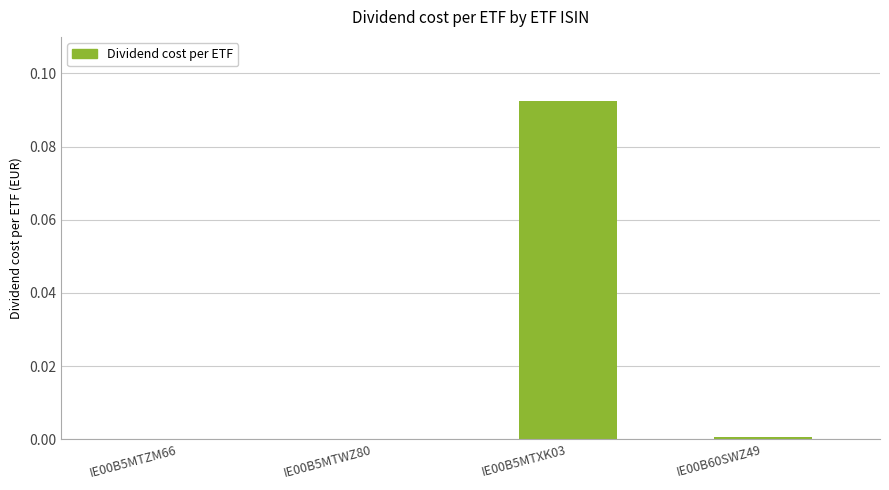

Which label corresponds to the largest value in the chart?

IE00B5MTXK03